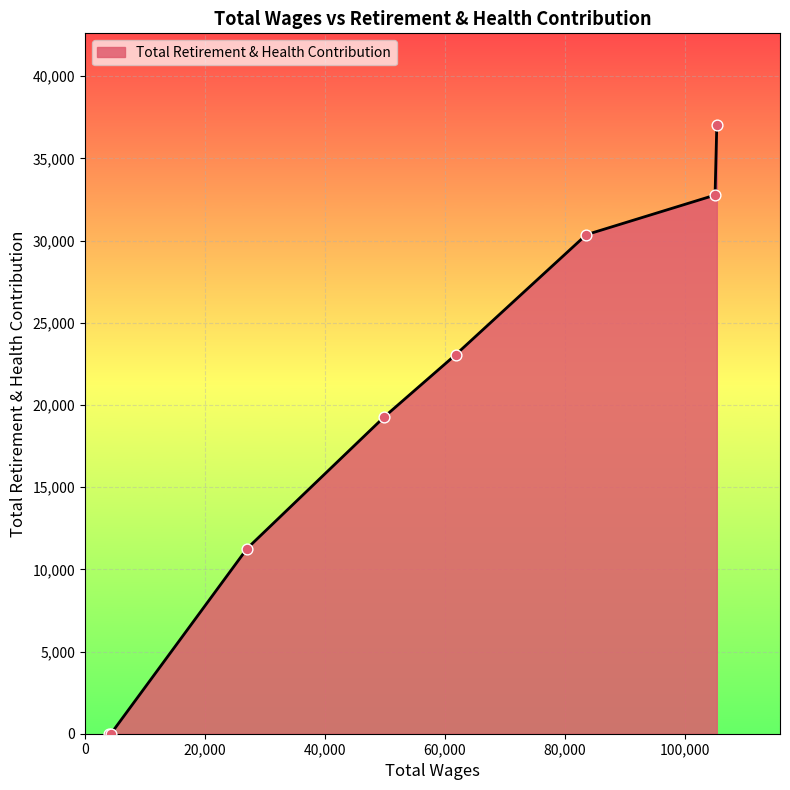

What is the difference between the maximum and minimum values?

37045